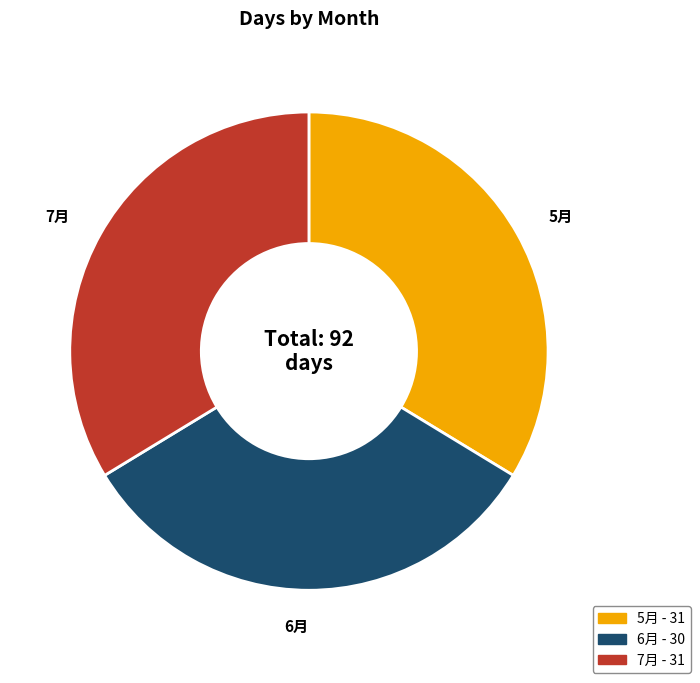

Between 6月 and 7月, which is larger?

7月